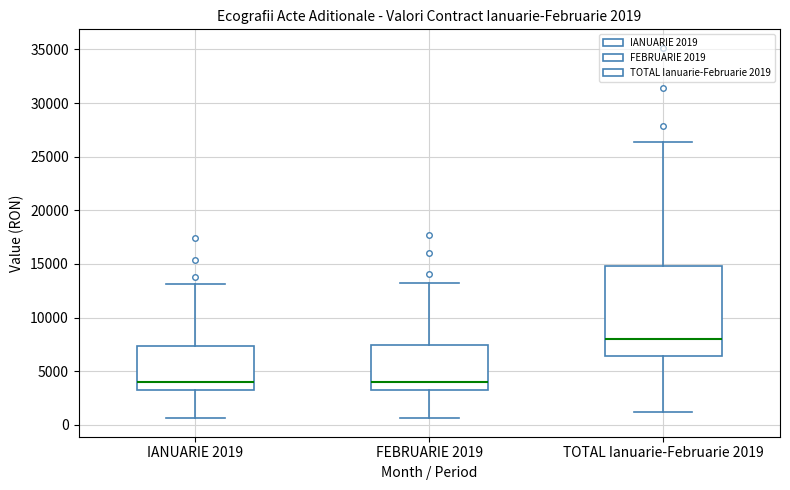

Which box is the tallest, from its lower edge to its upper edge?

TOTAL Ianuarie-Februarie 2019